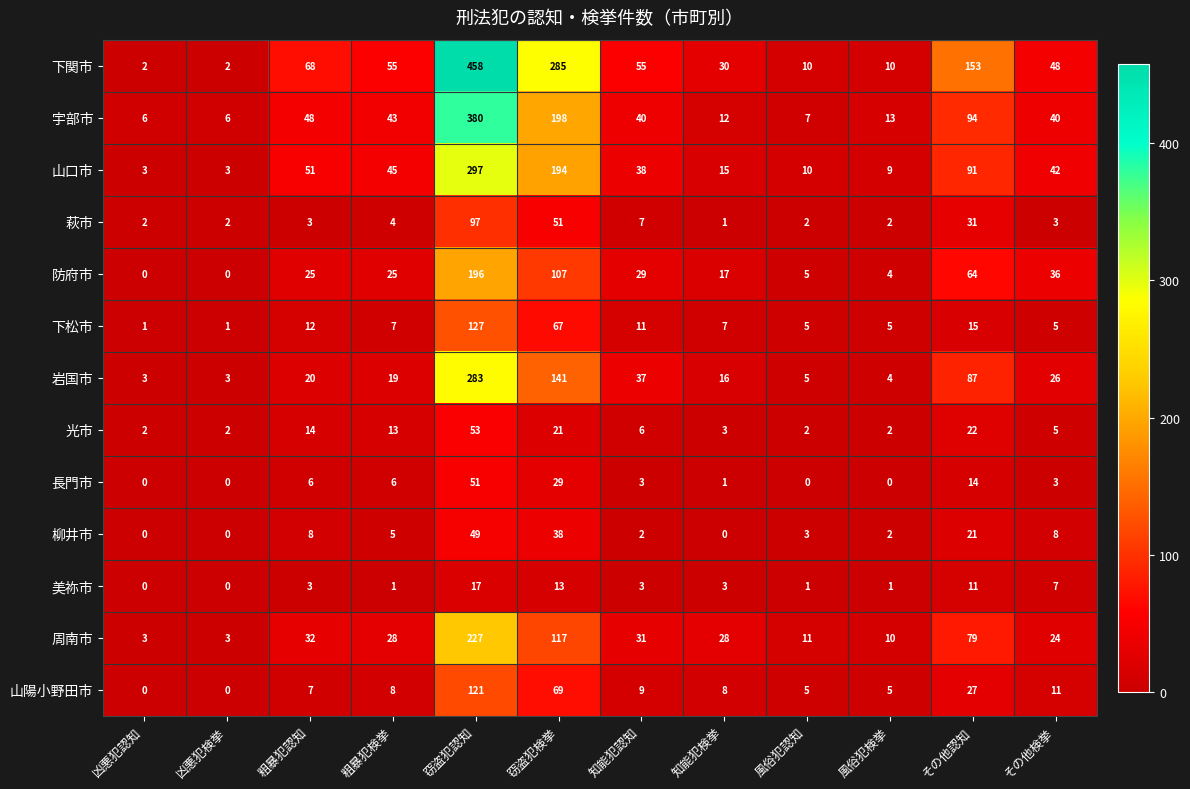

How many categories are shown in the chart?

12